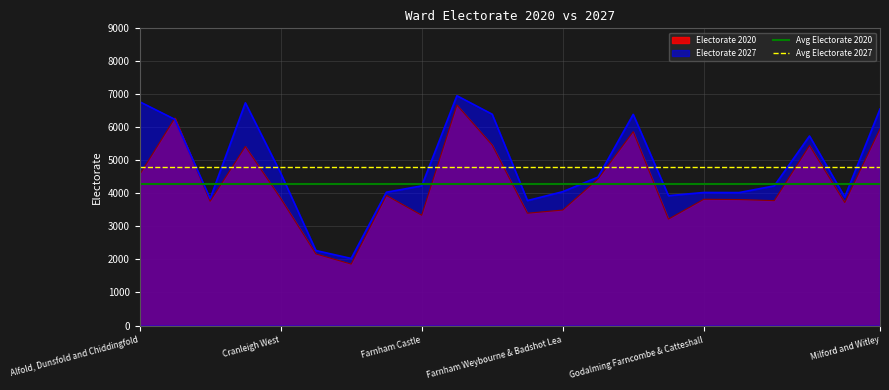

Is the value of Electorate 2027 at Godalming Farncombe & Catteshall greater than the value of Avg Electorate 2020 at Cranleigh West?

No